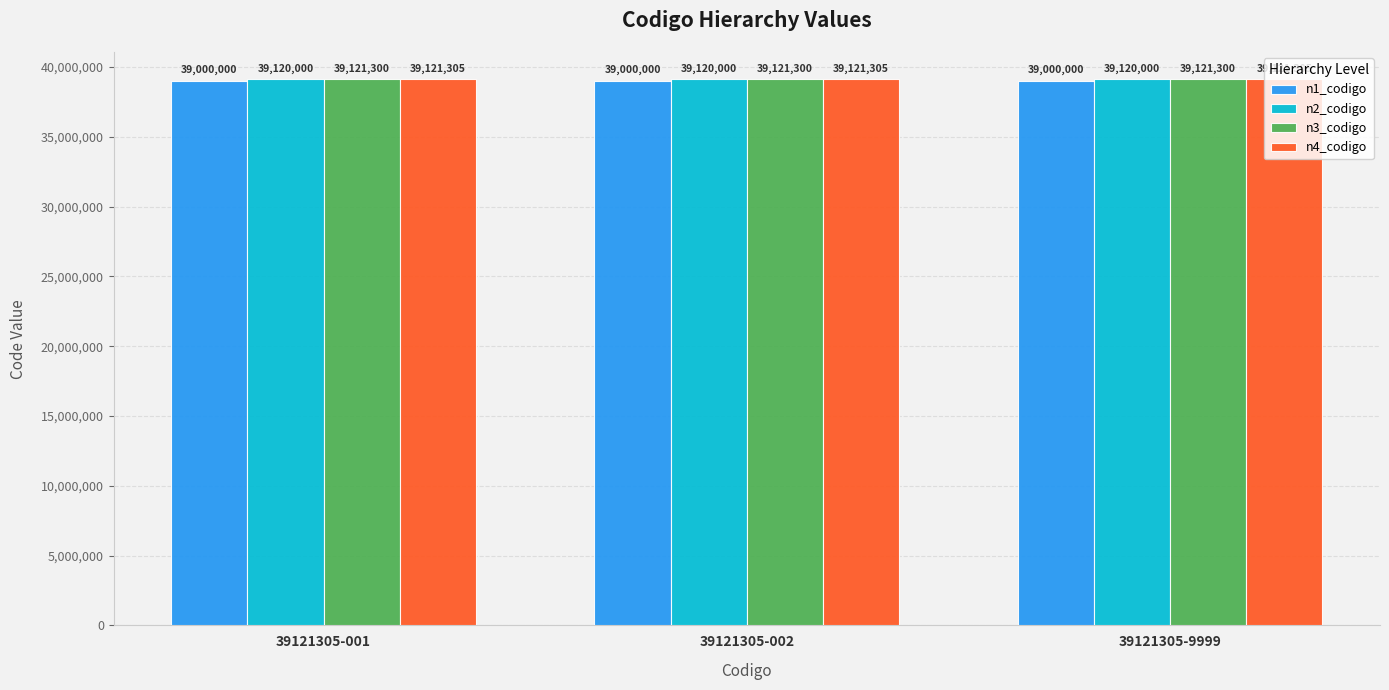

What is the value of the n4_codigo bar at the 3rd from the left?

39121305